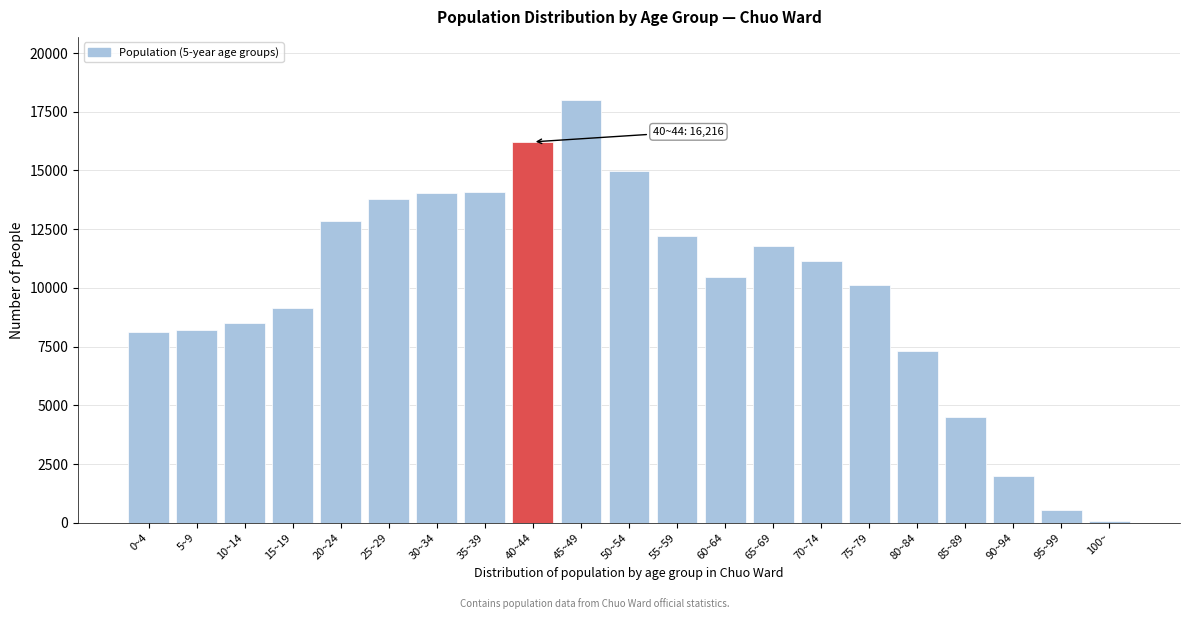

What is the average value?

9909